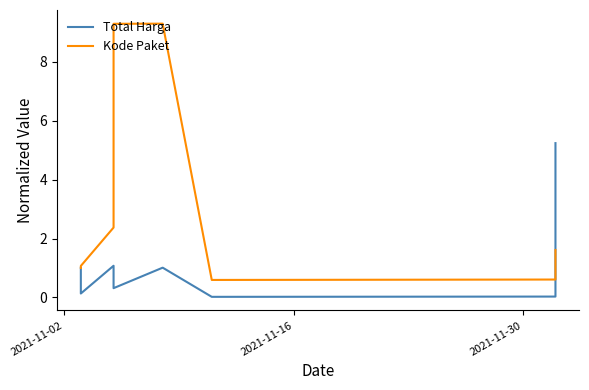

How many interior local peaks does the Total Harga series have?

2